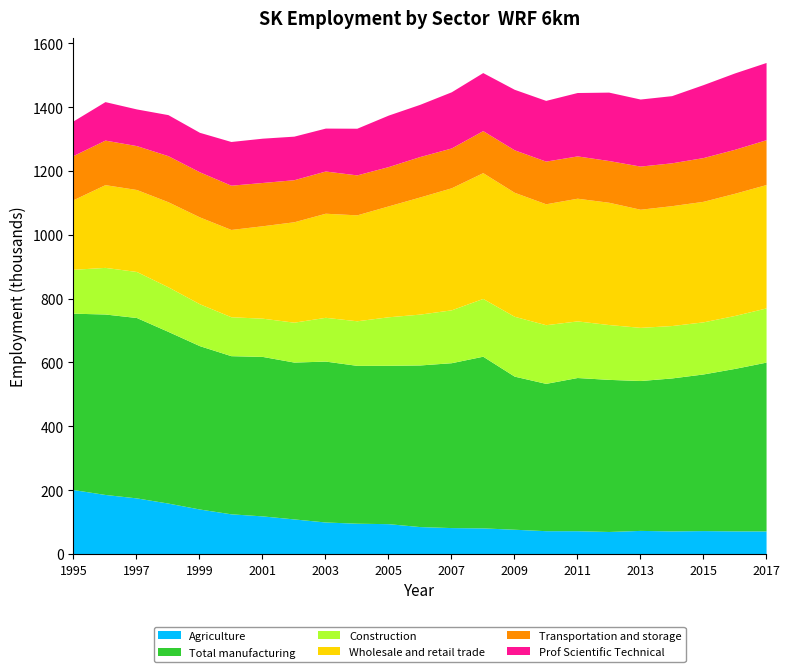

What is the value of the Prof Scientific Technical point at the 10th from the left?

146.2